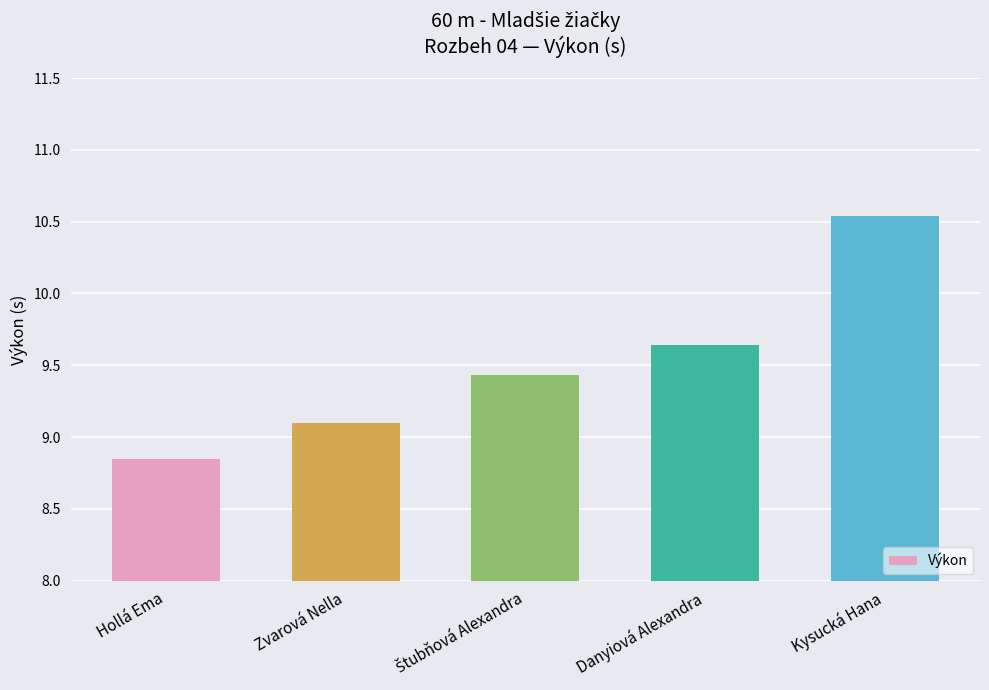

What is the ratio of the value at Zvarová Nella to the value at Hollá Ema?

1.0